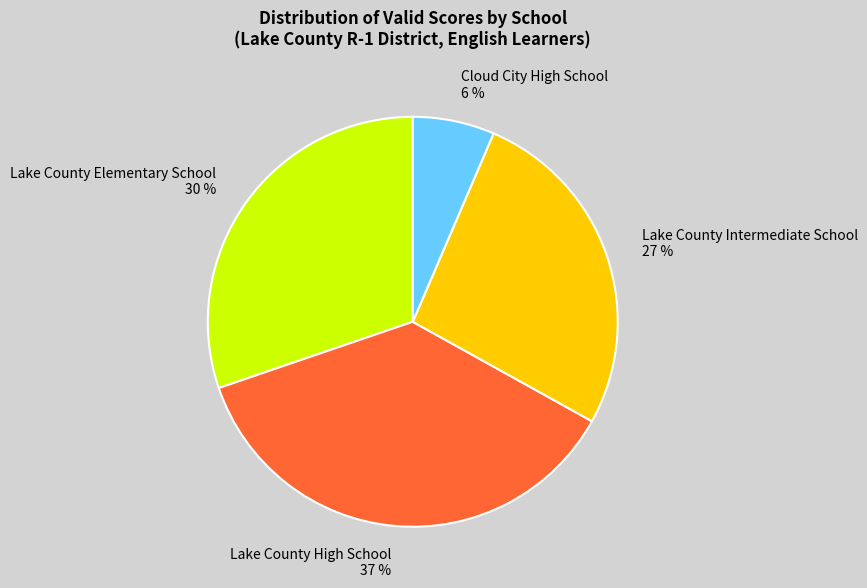

Do Cloud City High School and Lake County High School together represent more than half of the pie?

No